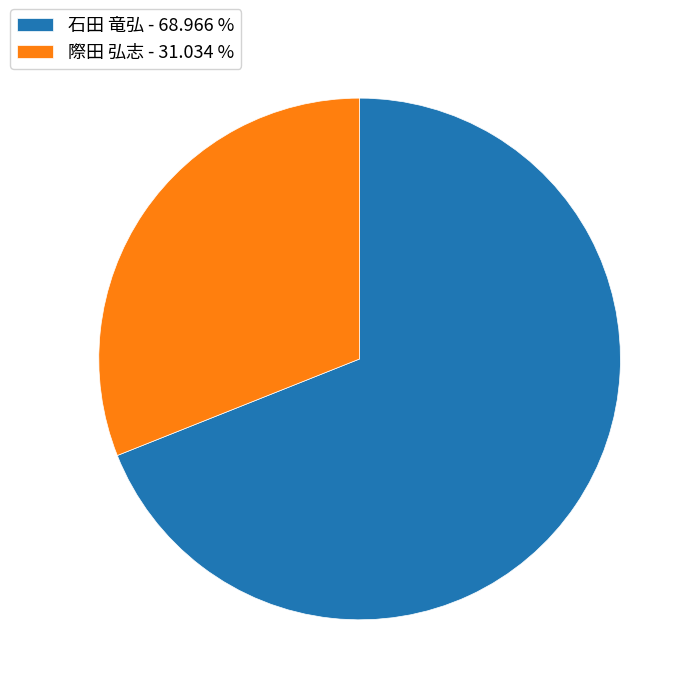

Which slice represents more than half of the pie?

石田 竜弘